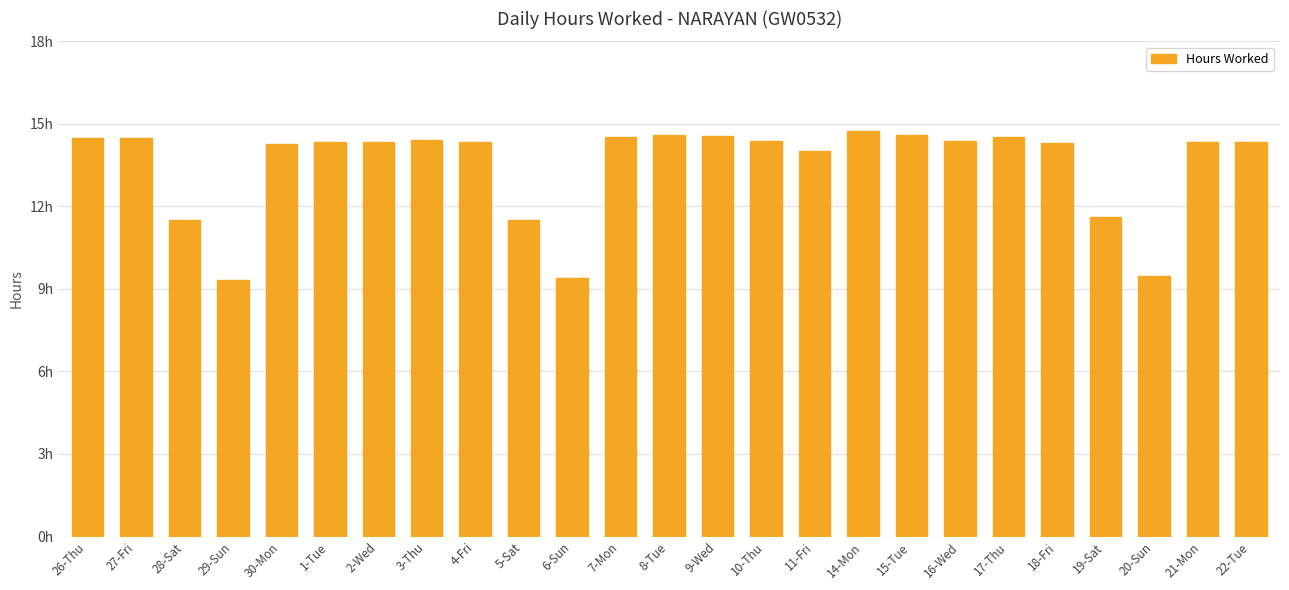

What is the label of the 3rd bar from the left?

28-Sat